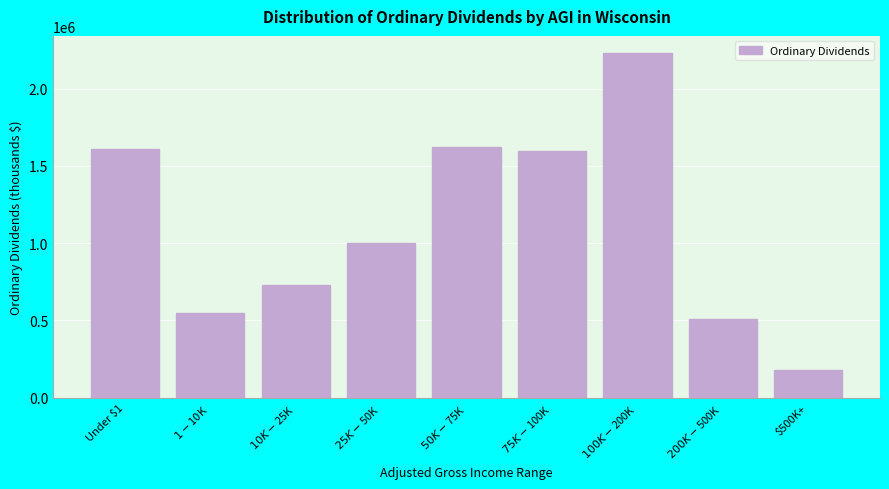

Reading left to right, list all the values displayed in this chart.

1609841	548933	726629	1001536	1622981	1593965	2229752	507595	179215